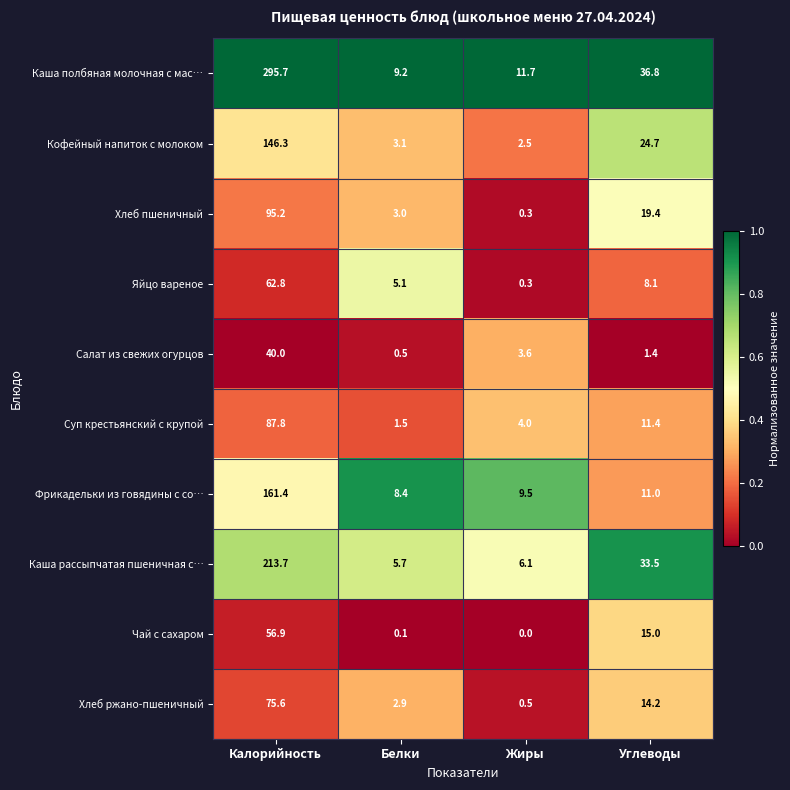

Where does the Каша рассыпчатая пшеничная с… series first go above 33?

Калорийность